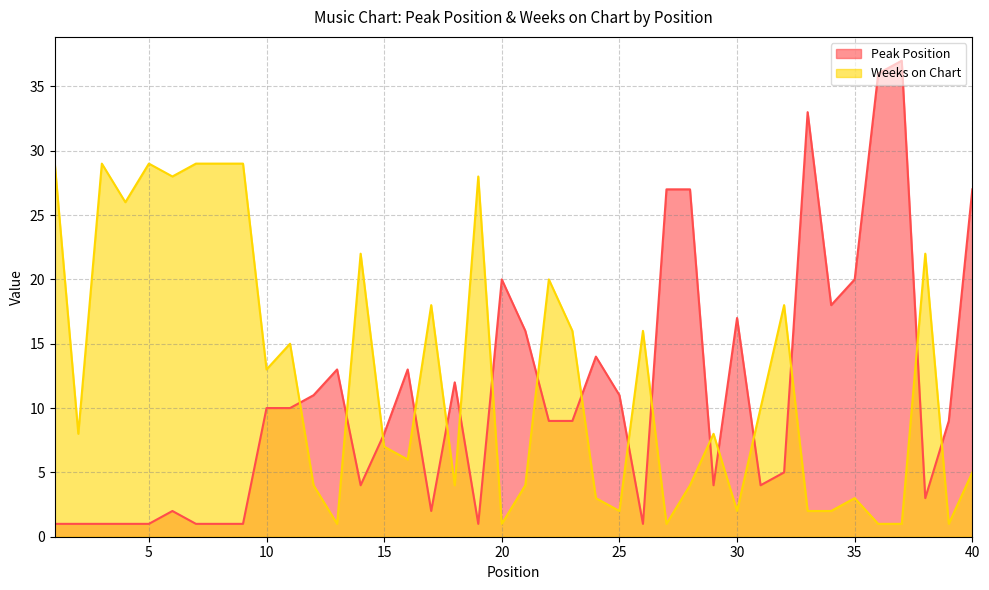

What is the total value across all series at 35?

23